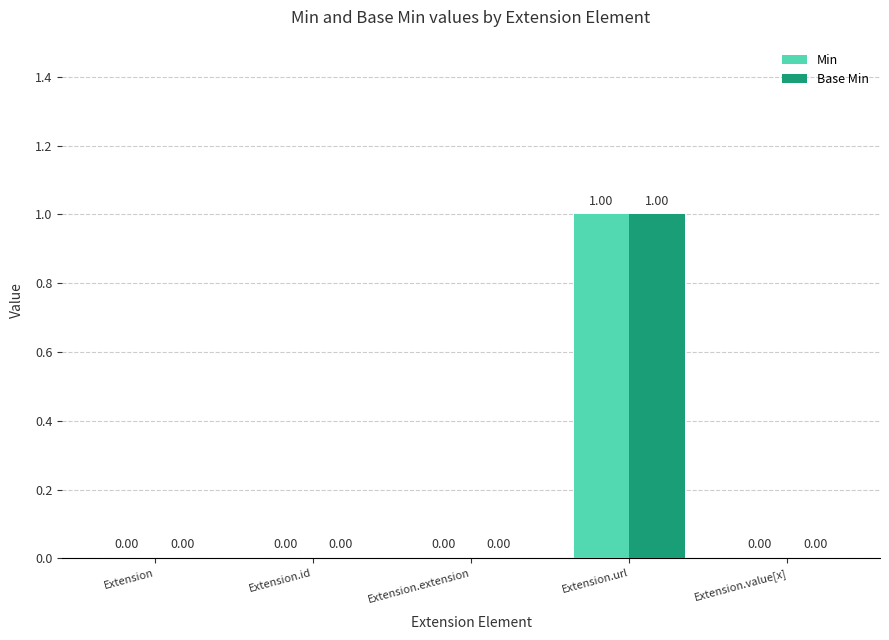

What is the difference between the Min values at Extension.url and Extension.extension?

1